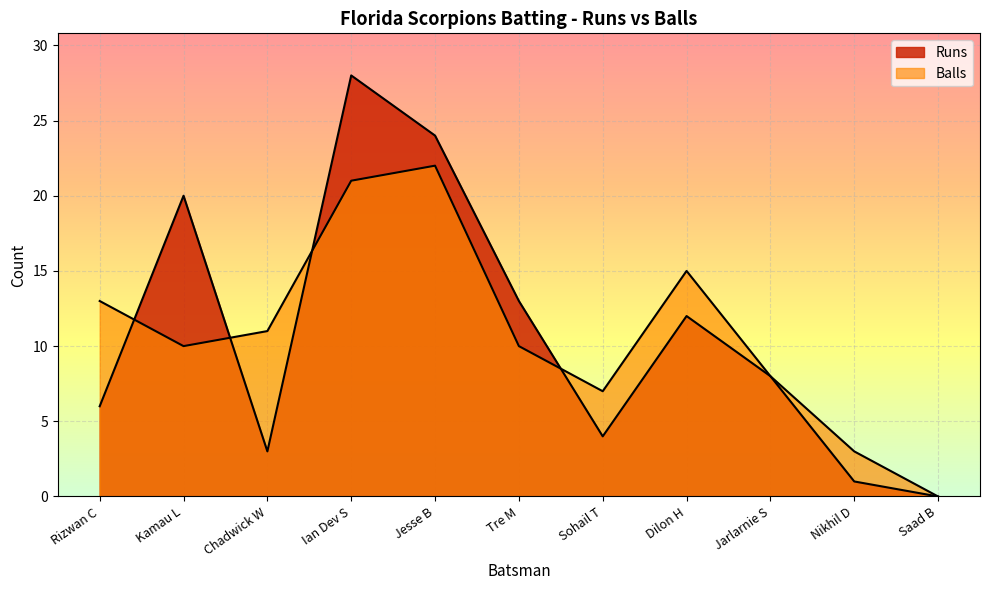

How many series are shown in this chart?

2